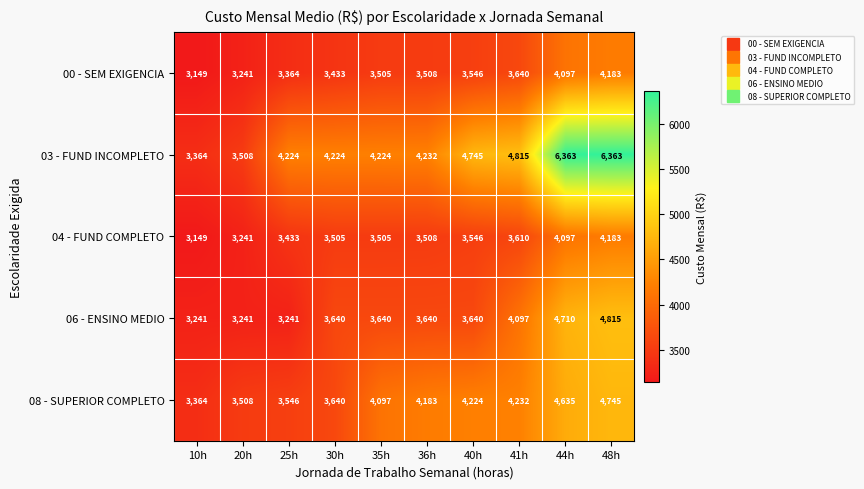

Which series has the widest spread of values?

03 - FUND INCOMPLETO